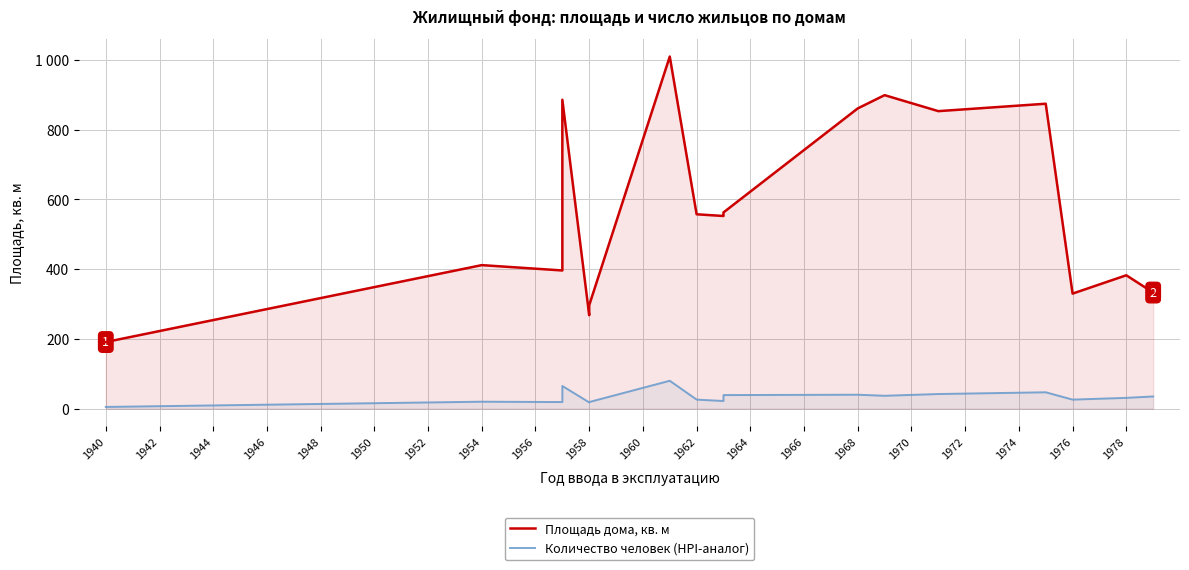

Which series has the largest total across all categories?

Площадь дома, кв. м